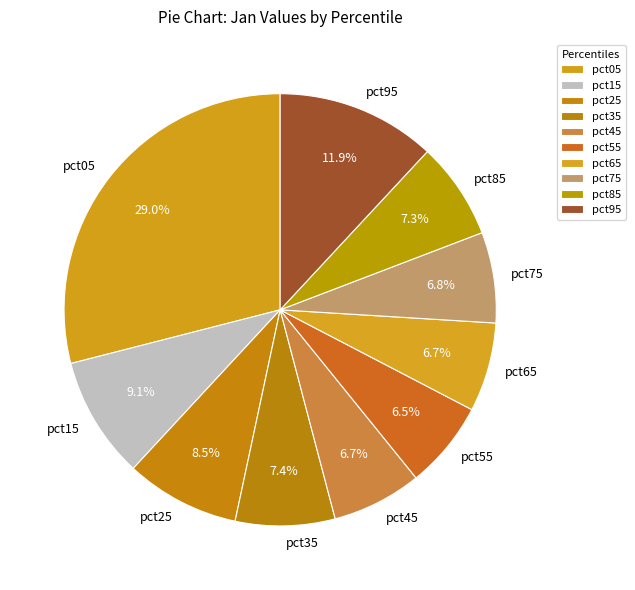

To the nearest percent, what portion does pct75 represent?

7%